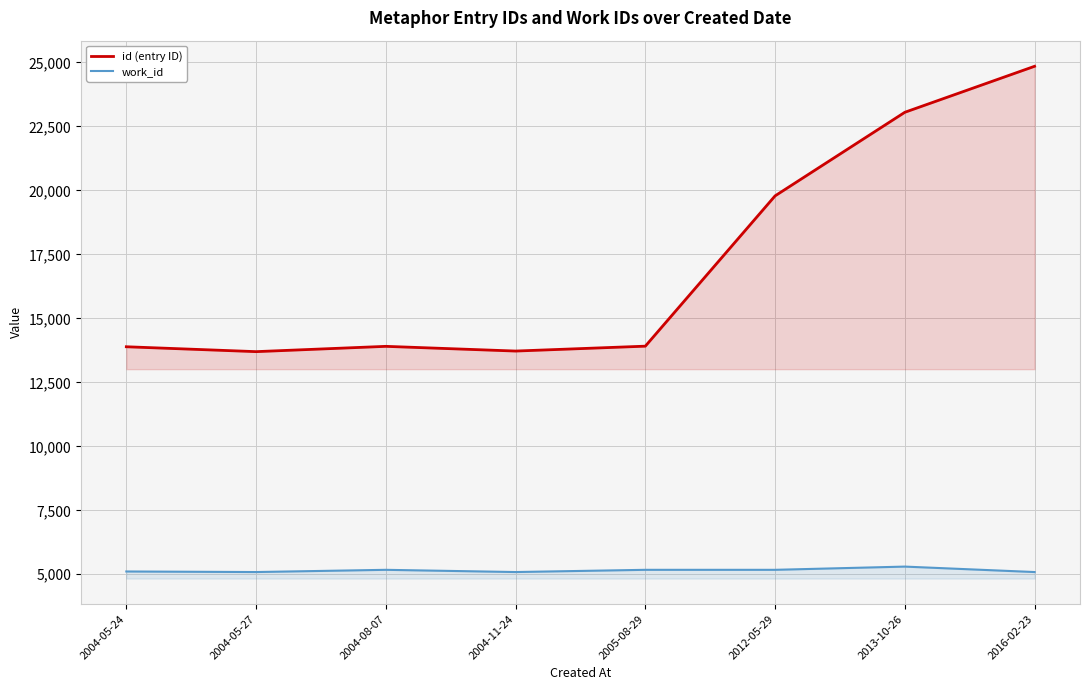

What is the difference between the second highest and second lowest values in the id (entry ID) series?

9329